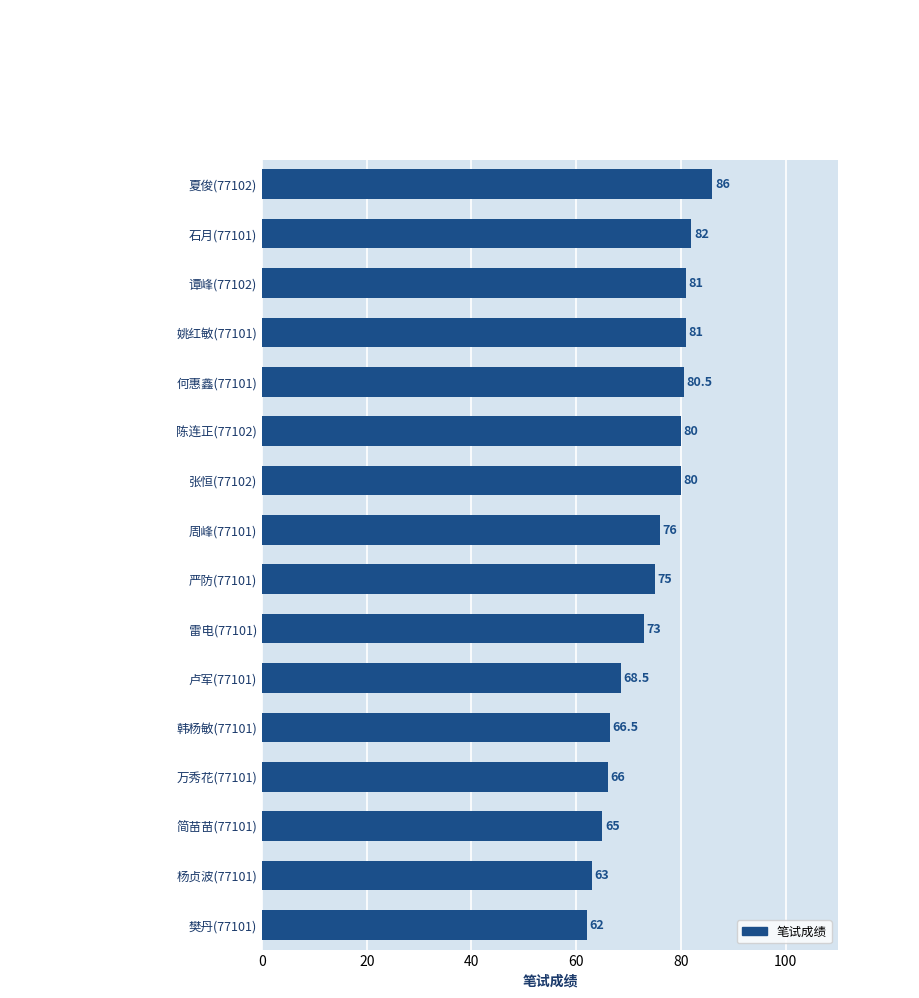

Approximately how many times larger is the value at 韩杨敏(77101) compared to 何惠鑫(77101)?

0.8